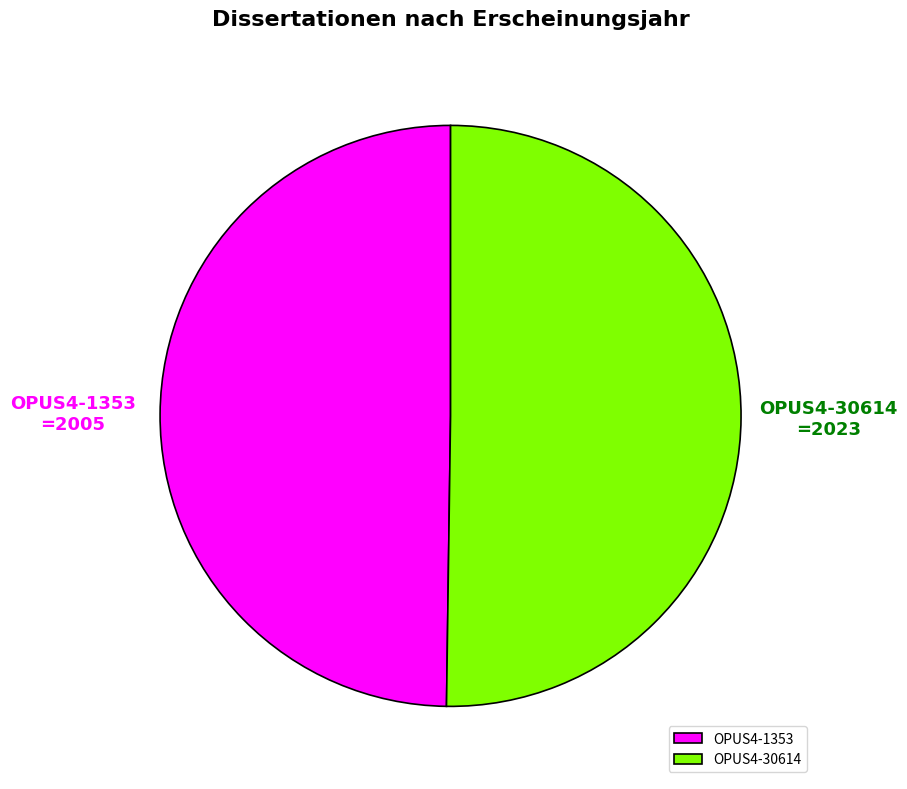

What is the ratio of the value at OPUS4-30614 to the value at OPUS4-1353?

1.0